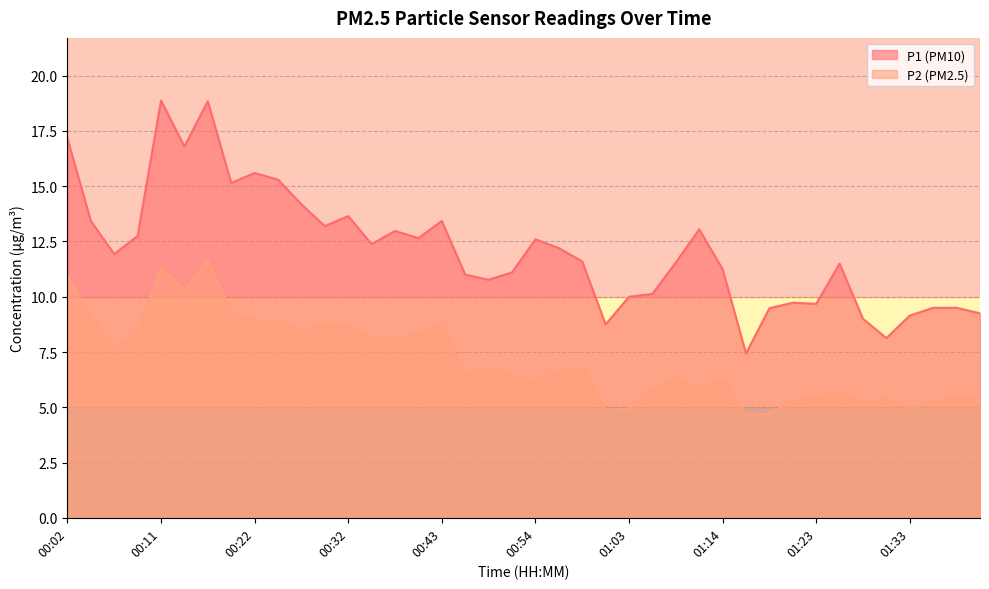

Does the chart display data point markers on the line(s)?

No